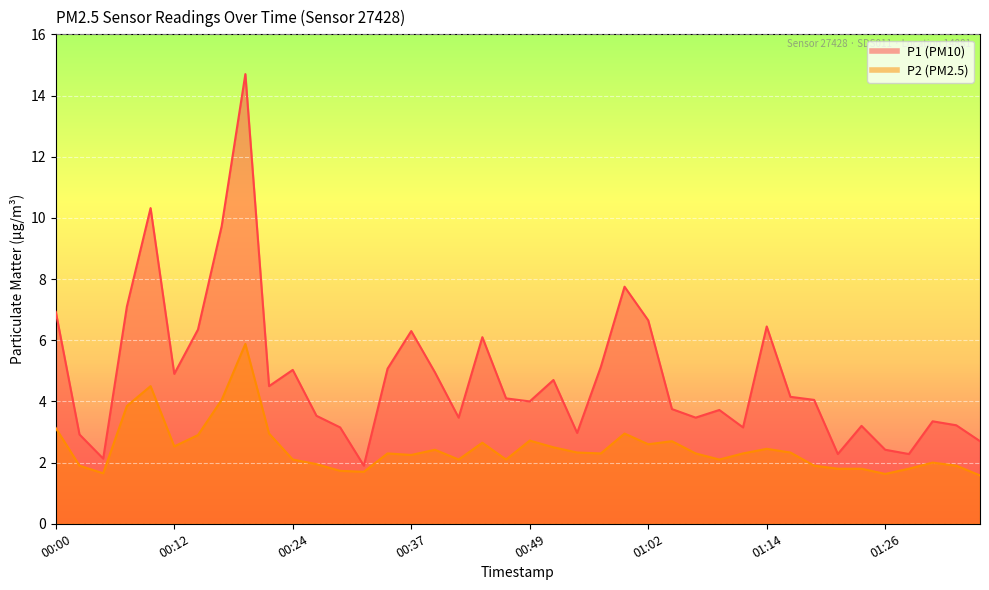

True or false: P2 has a value of 2.0 at 01:31.

True